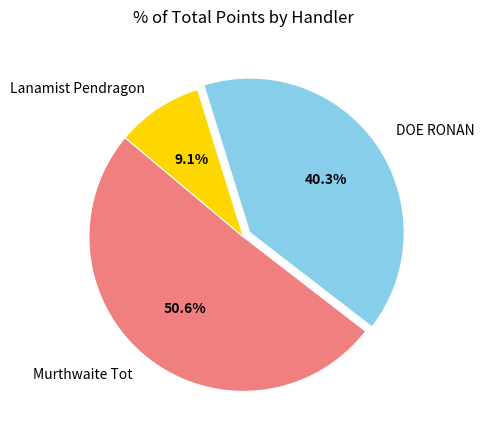

What is the majority slice?

Murthwaite Tot